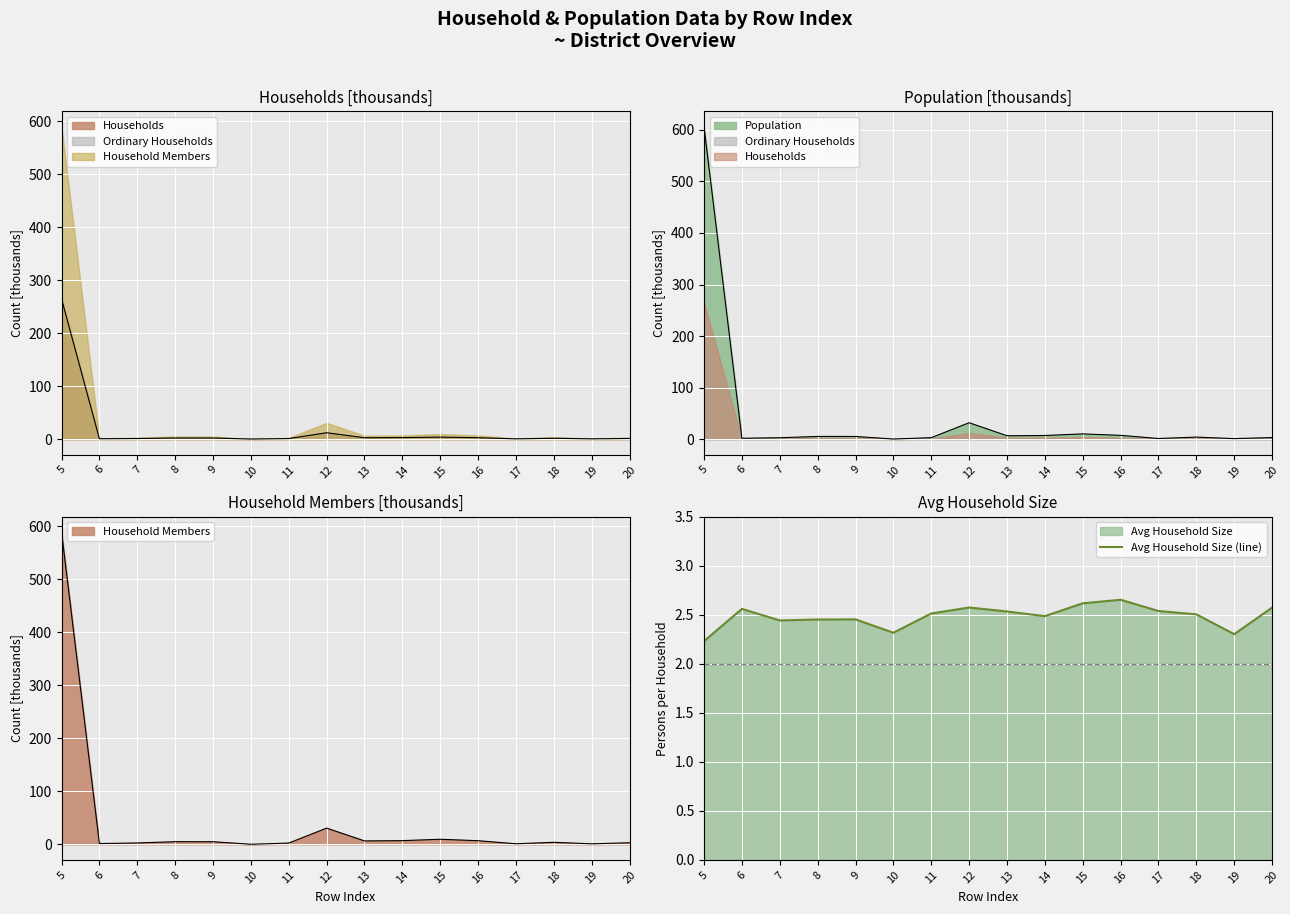

What is the sum of all values?

39.7